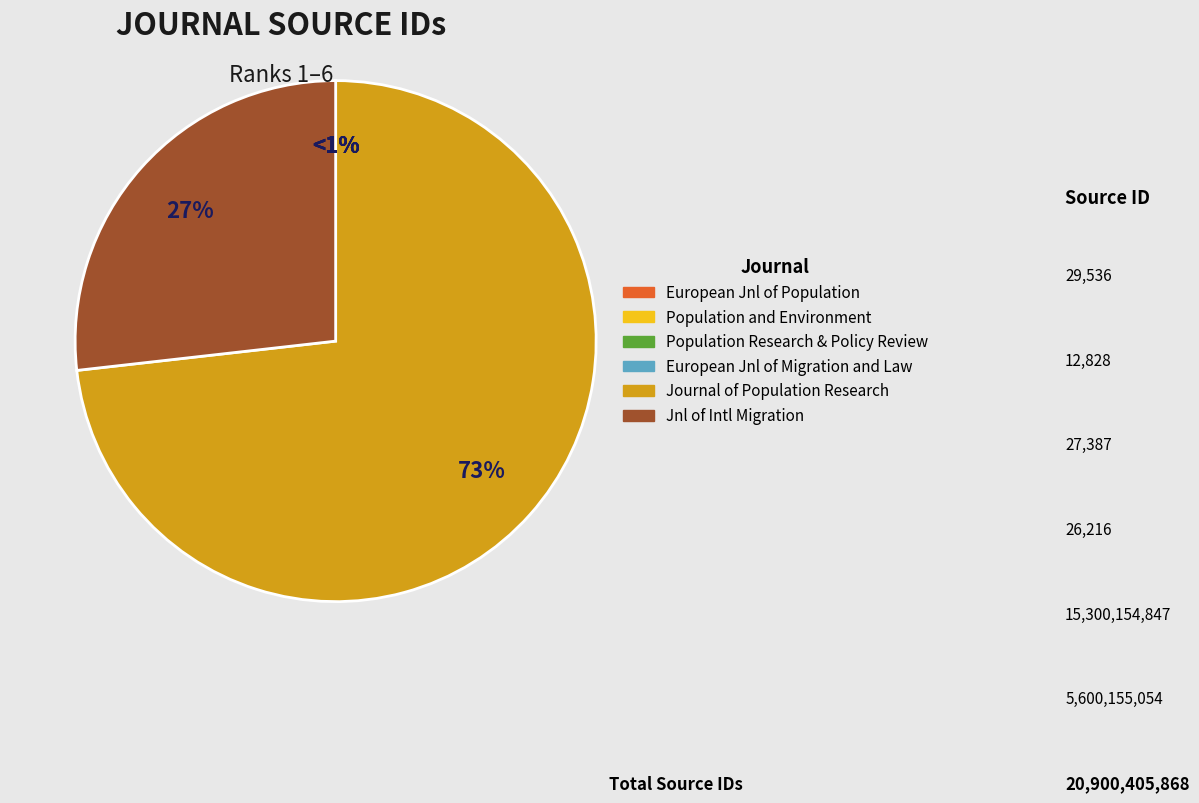

Is it true that European Journal of Population is 0% of the pie?

True